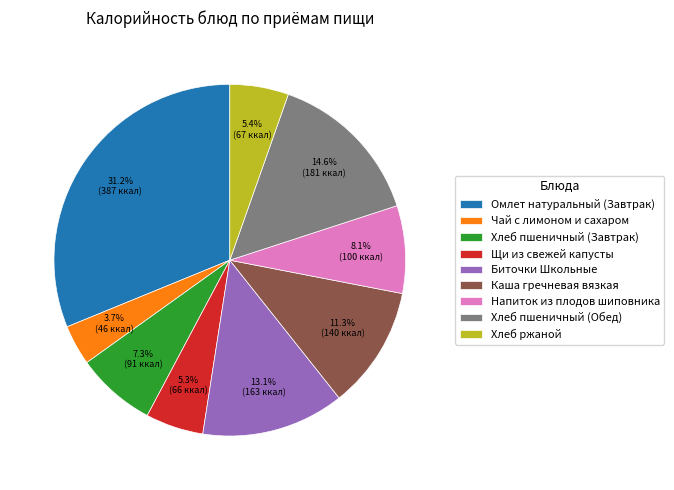

Which slice is the largest?

Омлет натуральный (Завтрак)